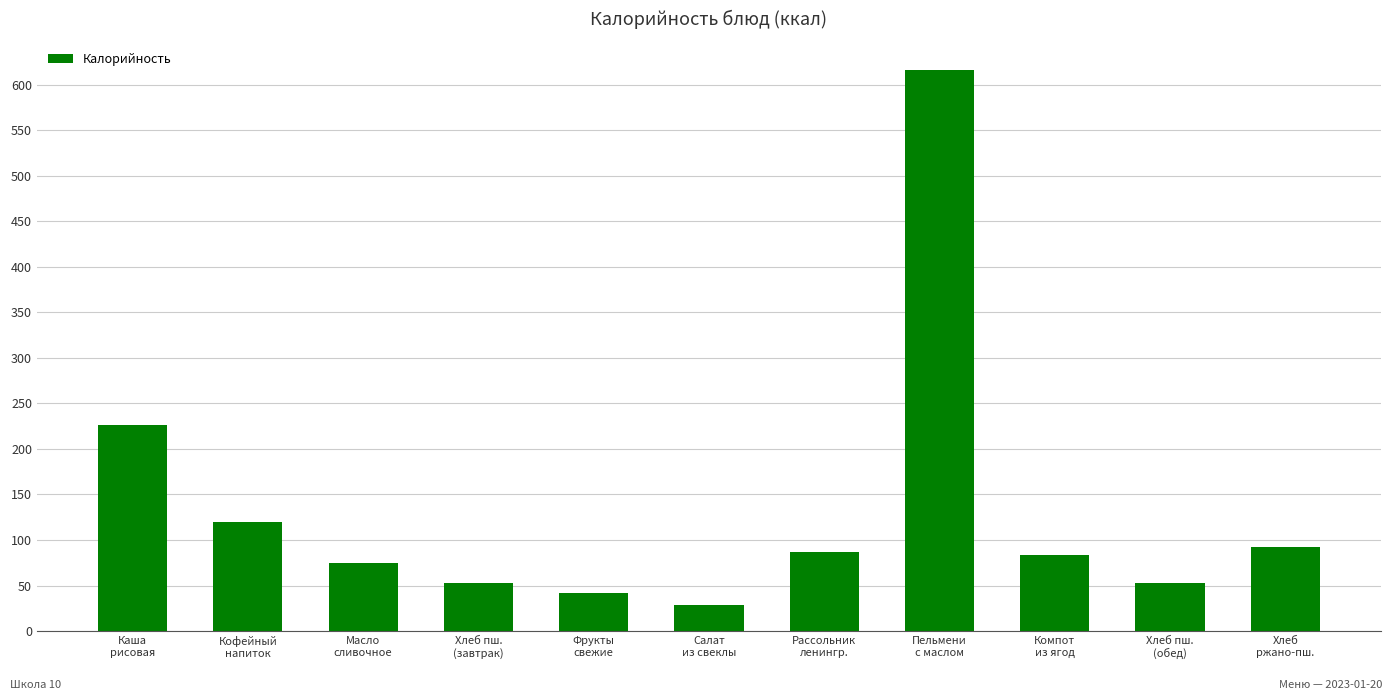

What is the label of the 11th bar from the left?

Хлеб
ржано-пш.